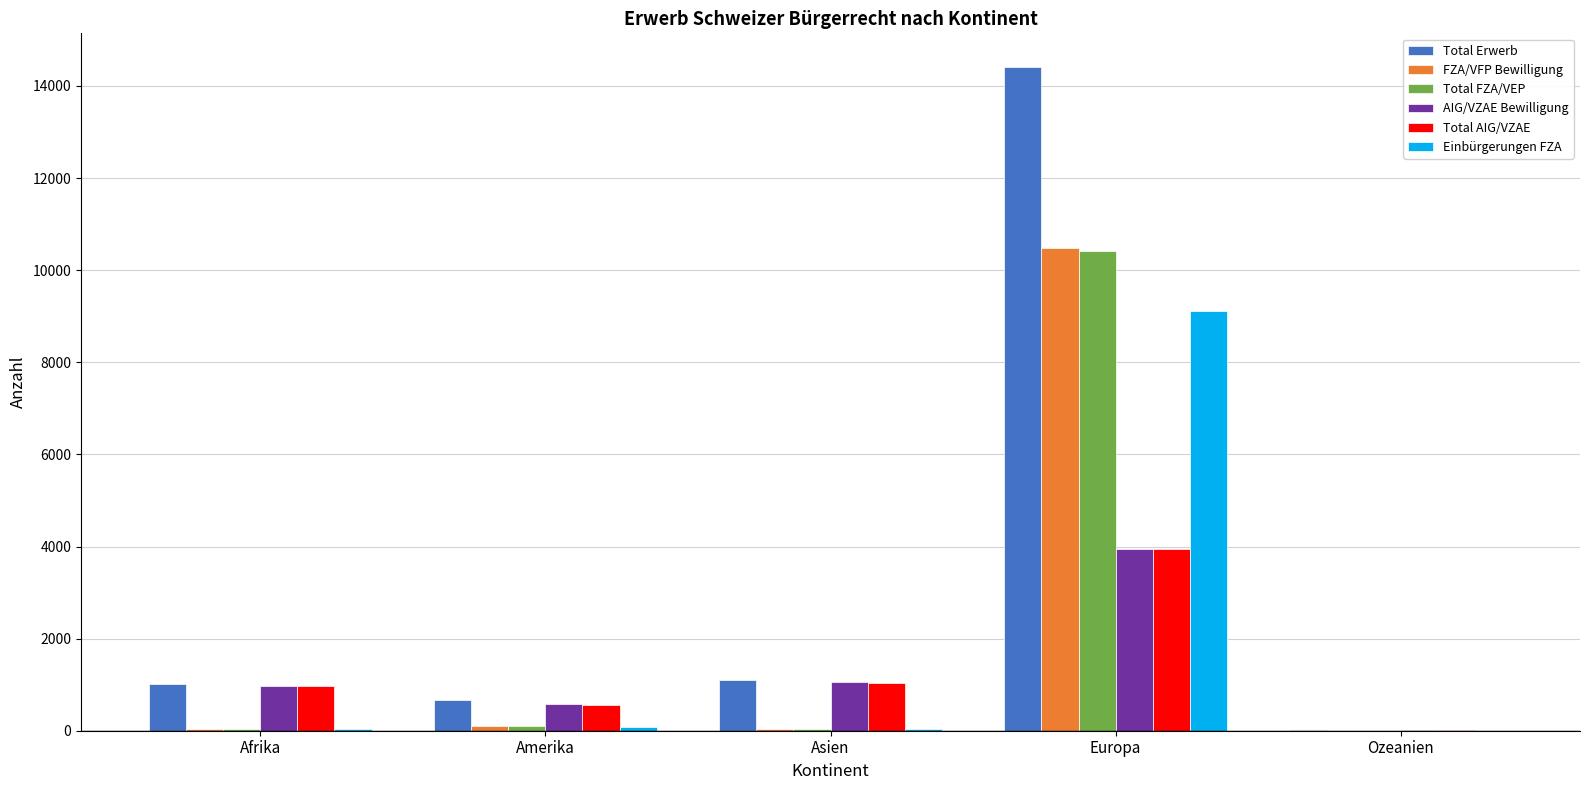

At which category is the sum across all series the highest?

Europa